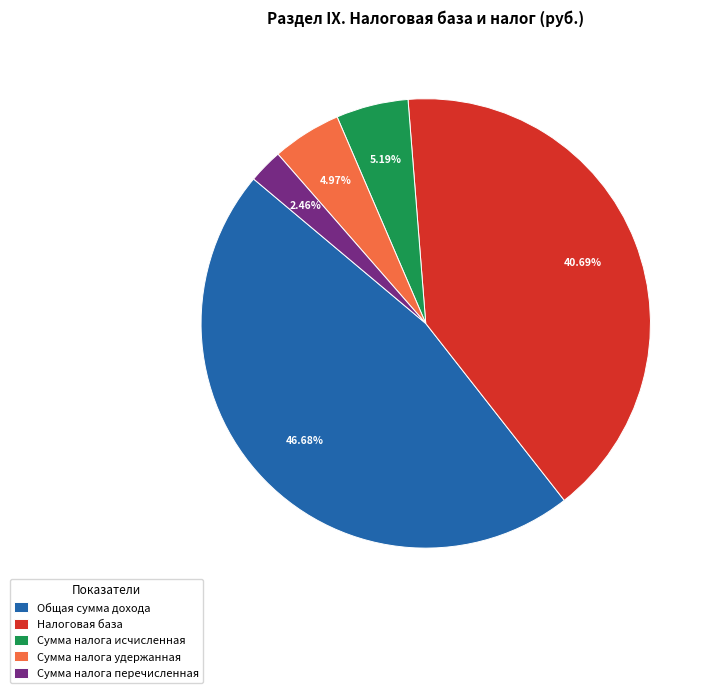

How many slices are in this pie chart?

5